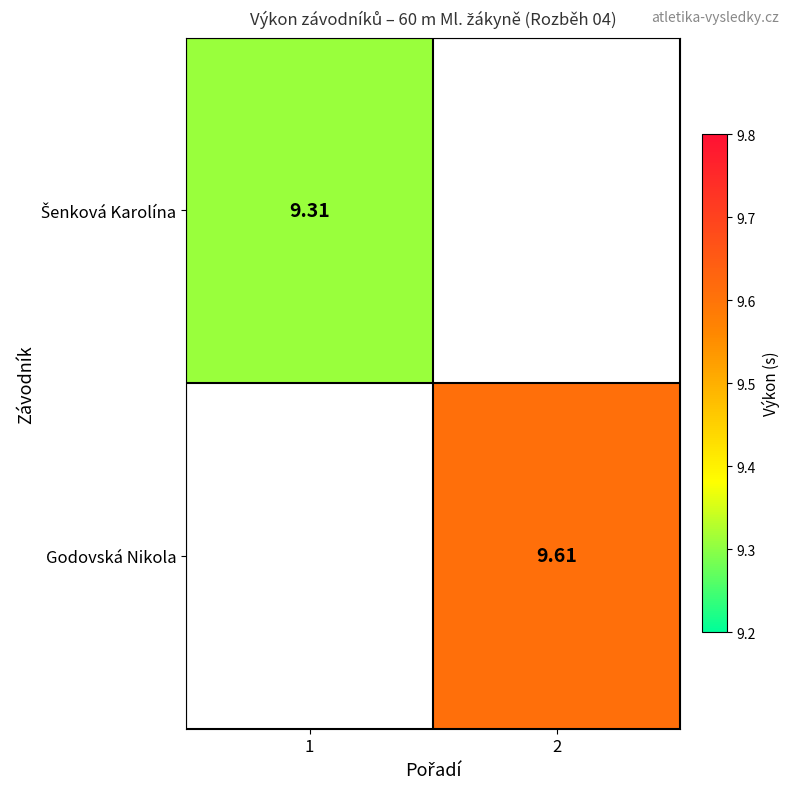

How many data points does each series have?

2